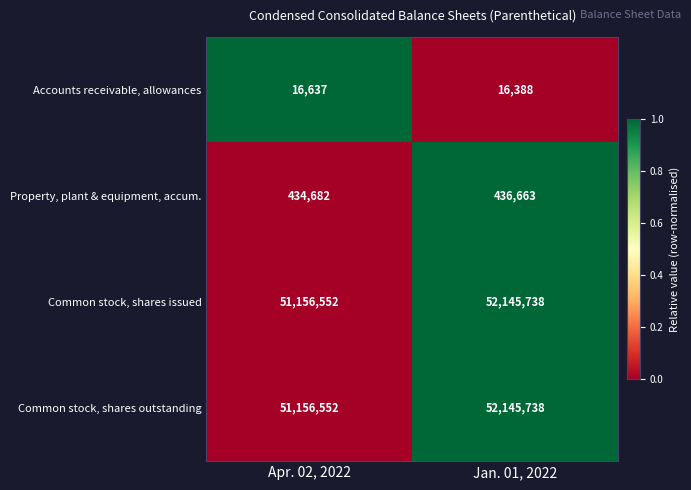

What is the approximate value of Property, plant & equipment, accum. at Jan. 01, 2022, to the nearest 100?

436700